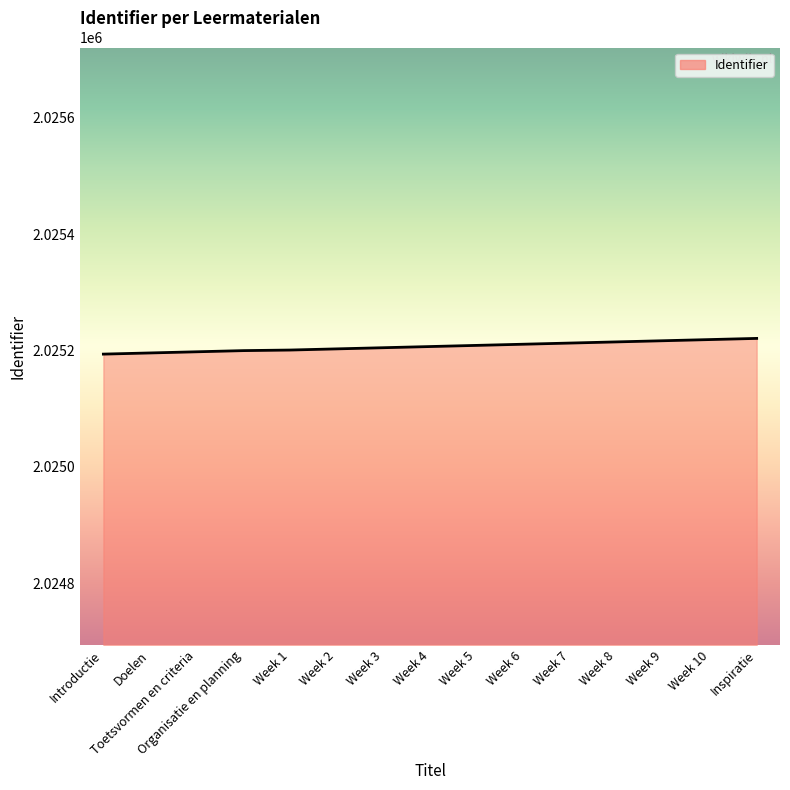

What is the change in value from Week 2 to Week 7?

+10